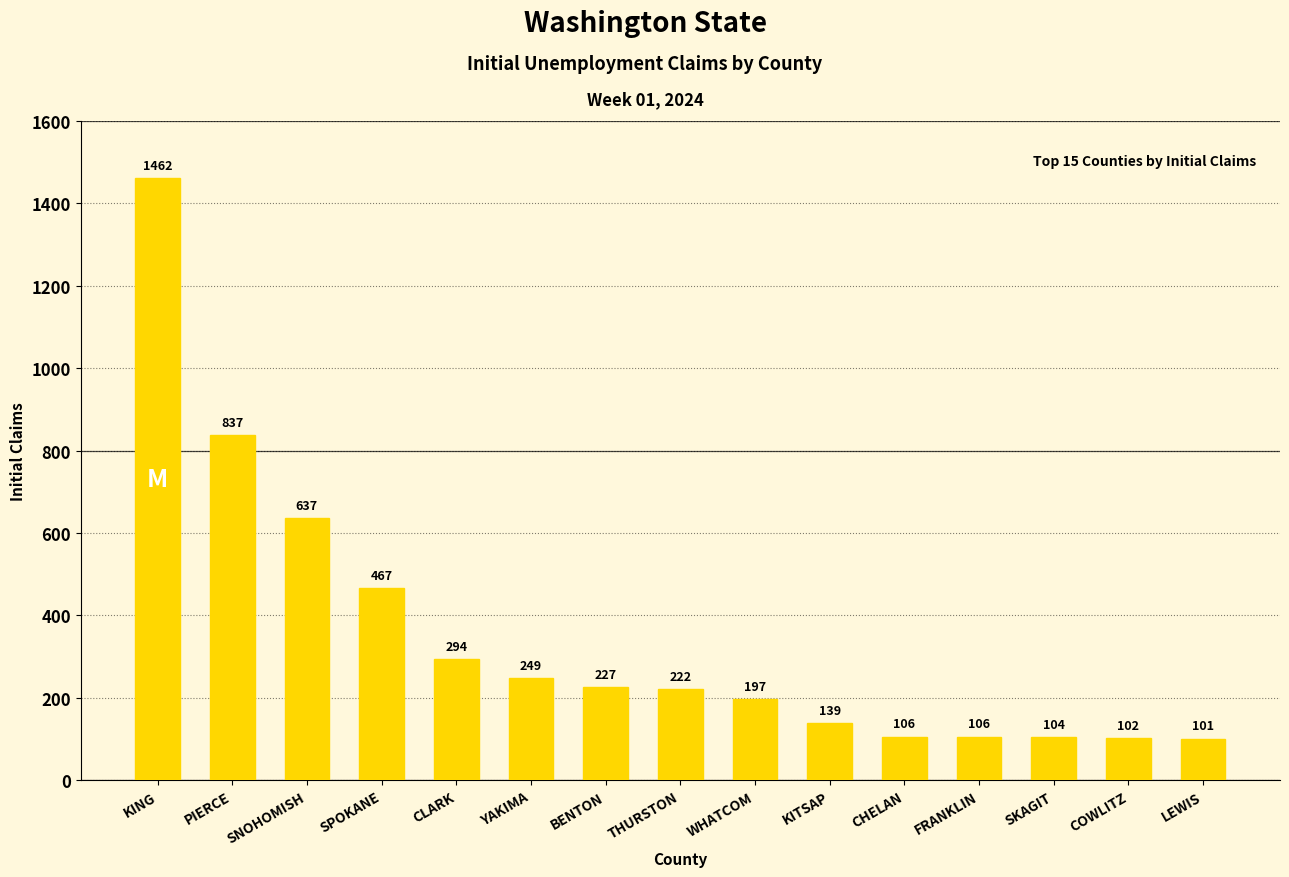

What is the label of the 11th bar from the left?

CHELAN